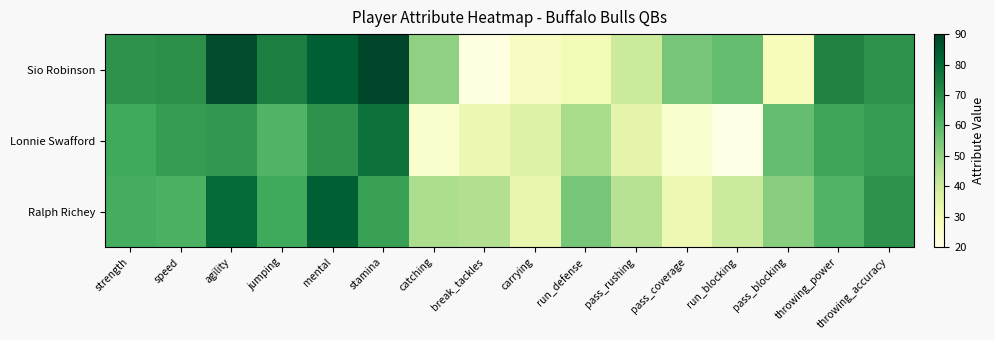

Rank the series by their average value, from highest to lowest.

Sio Robinson, Ralph Richey, Lonnie Swafford